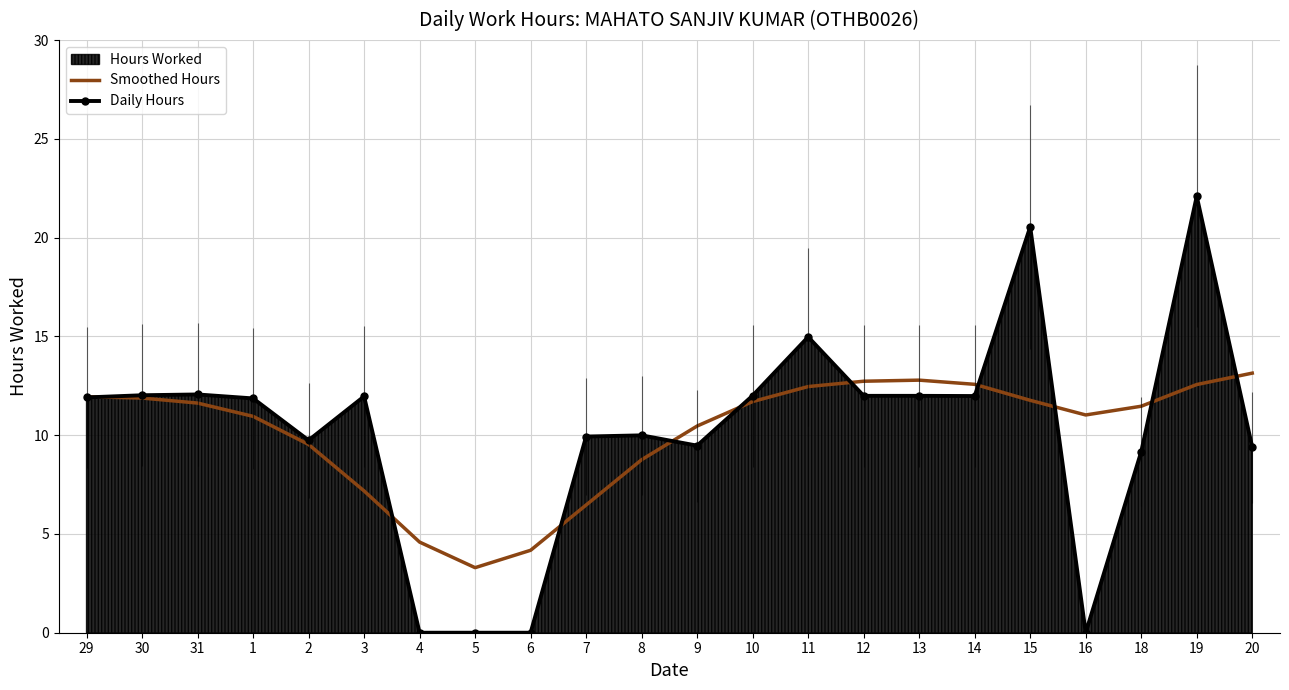

True or false: Smoothed Hours has a value of 6.5 at 7.

True